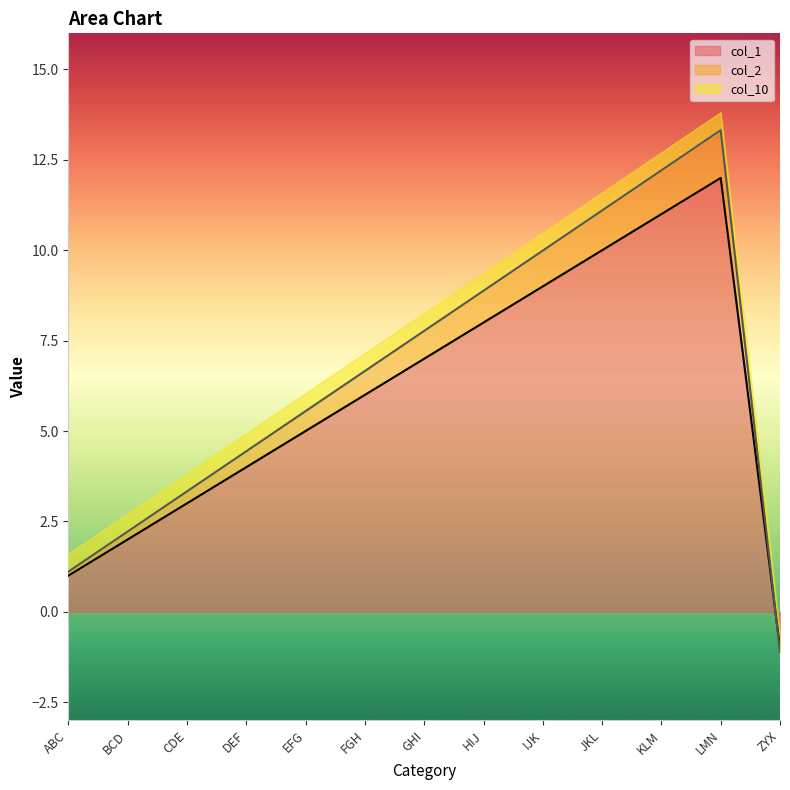

What is the sum of all col_1 values?

77